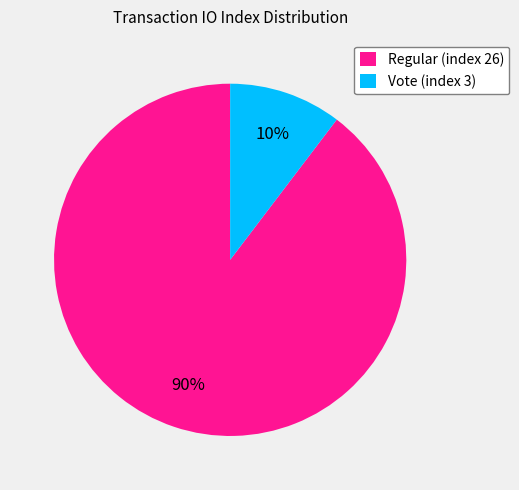

Is it true that Regular (index 26) is 80% of the pie?

False